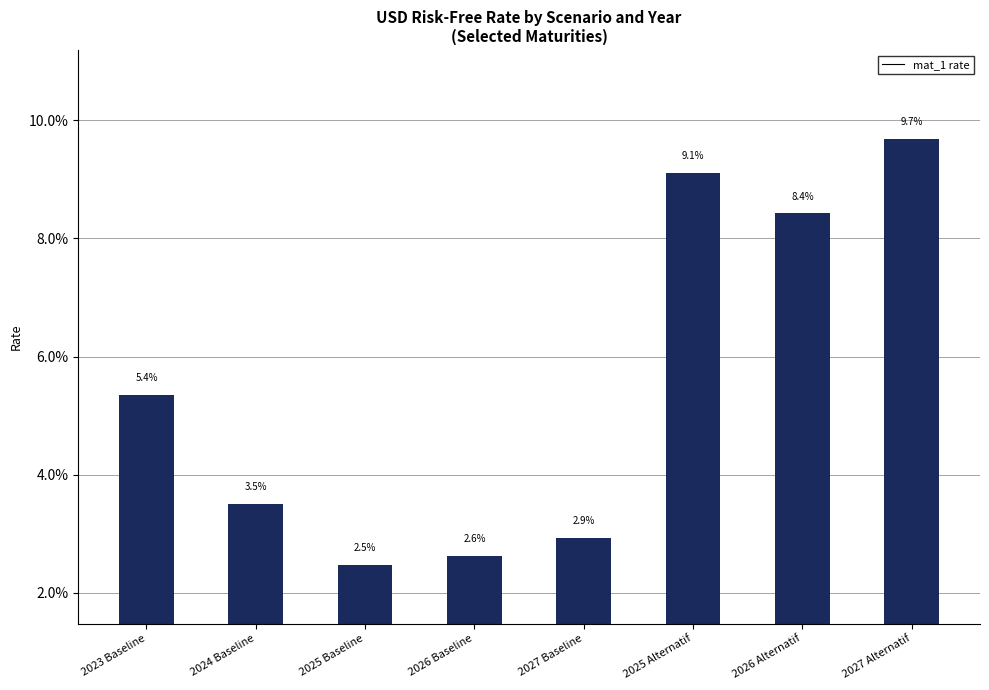

What is the greatest value displayed?

0.1